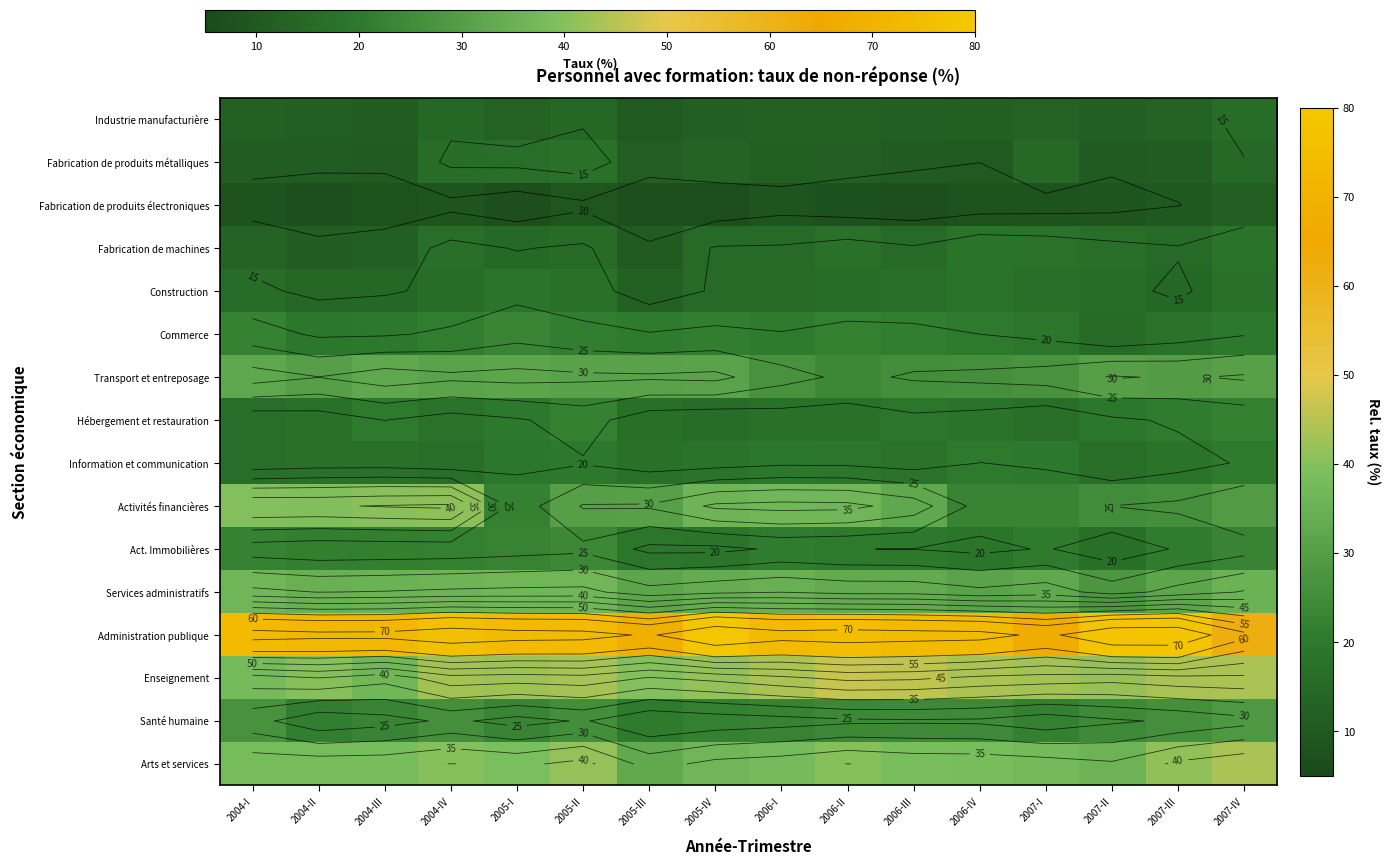

List the series in order of their peak value, highest first.

Administration publique, Enseignement, Arts et services, Activités financières, Services administratifs, Transport et entreposage, Santé humaine, Act. Immobilières, Commerce, Hébergement et restauration, Information et communication, Construction, Fabrication de machines, Fabrication de produits métalliques, Industrie manufacturière, Fabrication de produits électroniques